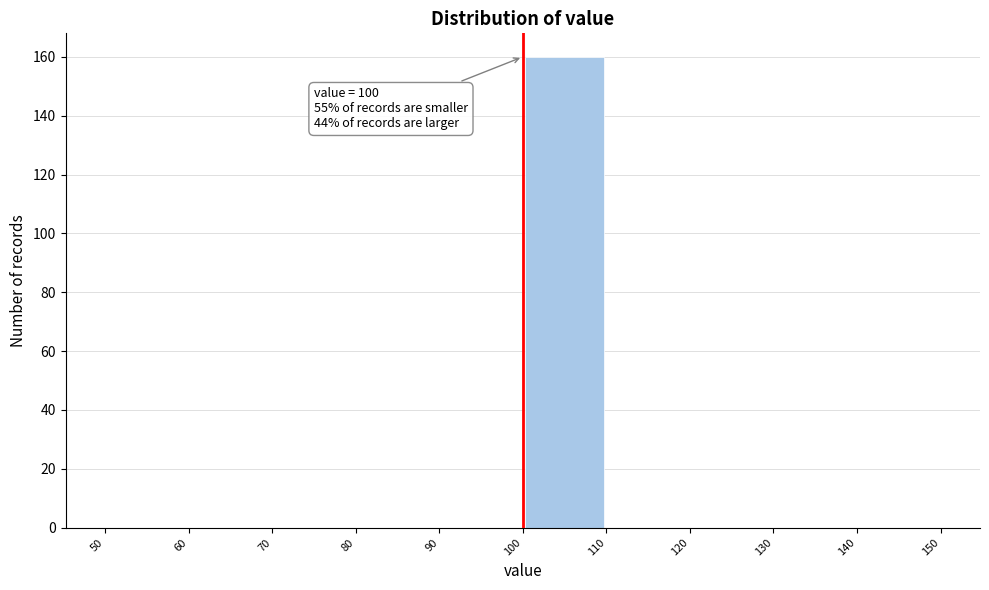

Which range on the x-axis has the tallest bar?

100 to 110